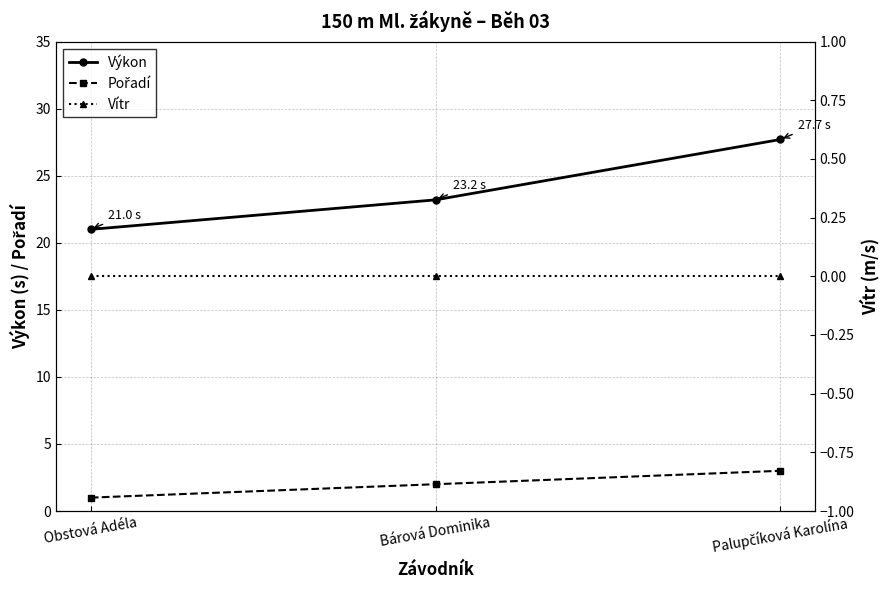

Between Bárová Dominika and Palupčíková Karolína, which series saw the biggest shift?

Výkon